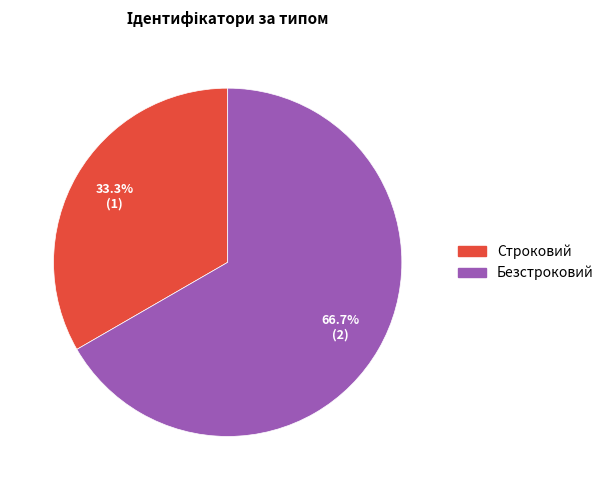

Which category has the biggest portion of the pie?

Безстроковий